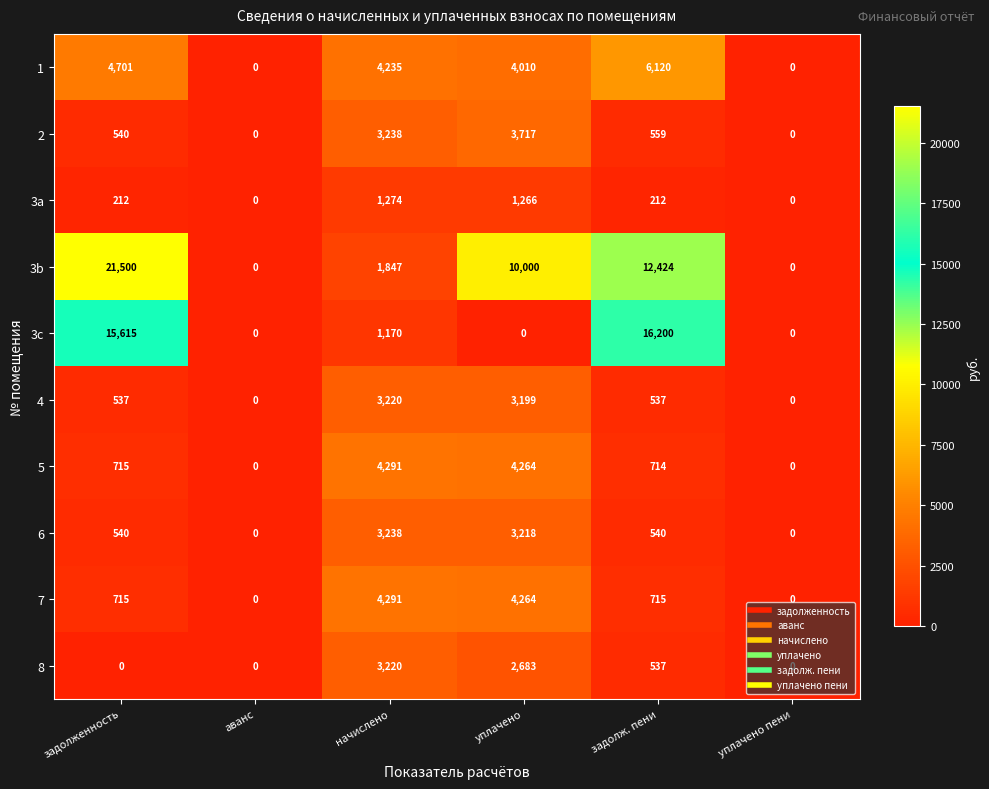

At which label does 3c first exceed 1170?

задолженность